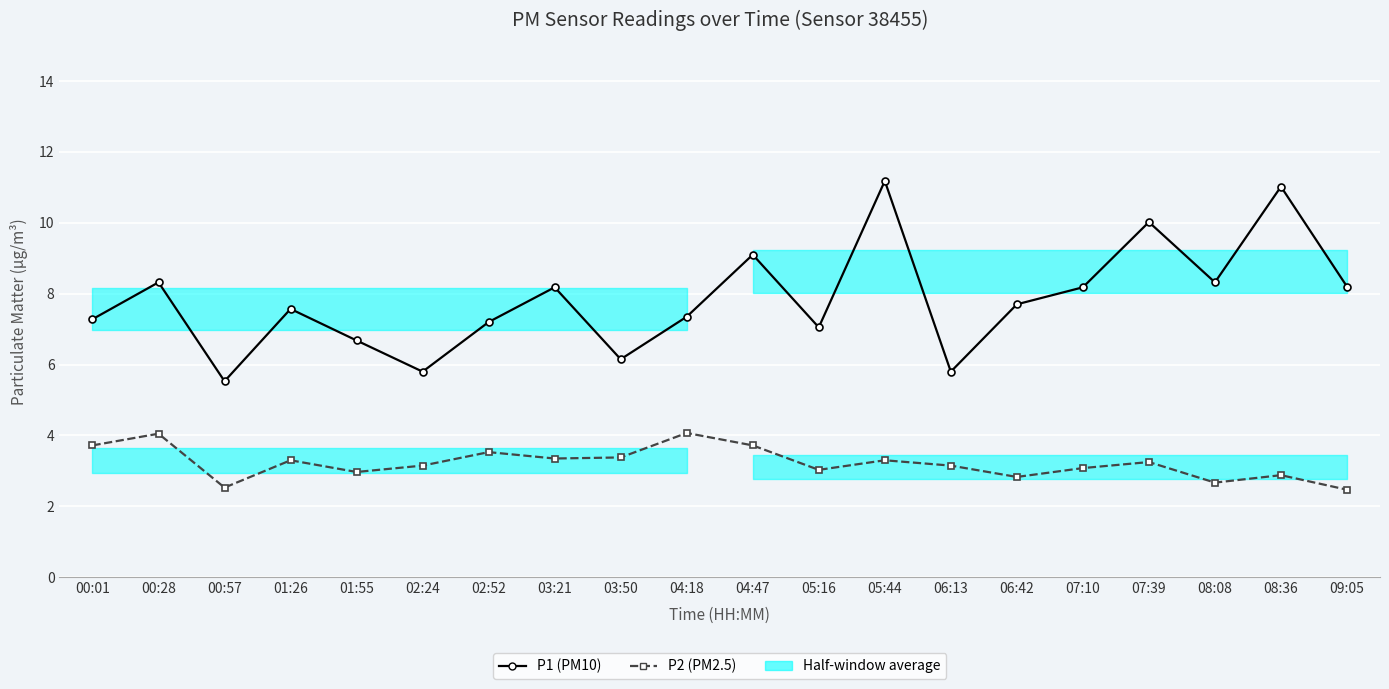

What position from the left is 02:52?

7